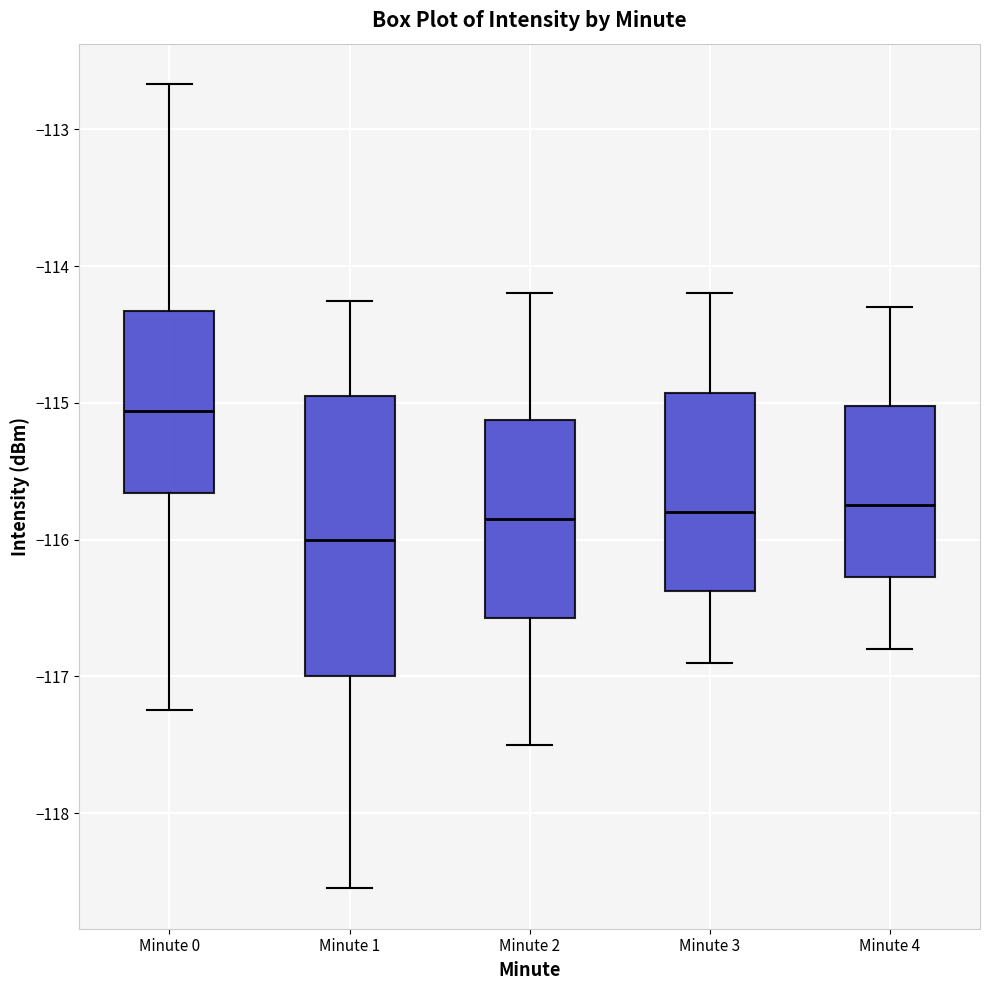

Which box is the tallest, from its lower edge to its upper edge?

Minute 1